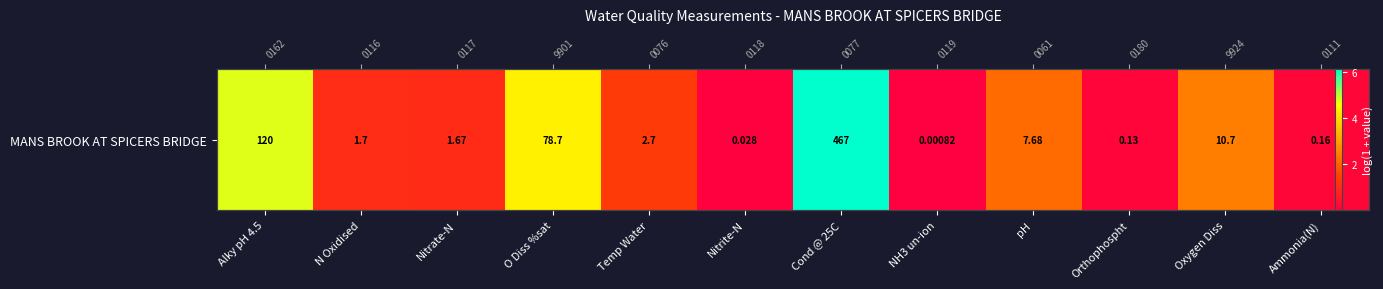

Reading right to left, transcribe all the data shown in this chart.

0.1	2.5	0.1	2.2	0.0	6.1	0.0	1.3	4.4	1.0	1.0	4.8